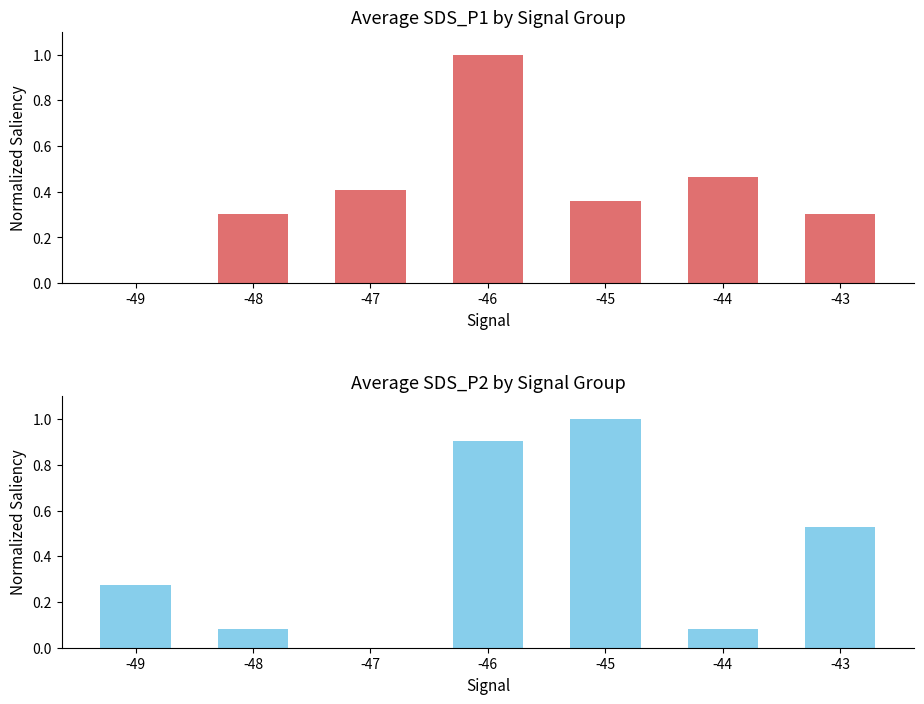

What is the greatest value displayed?

1.0